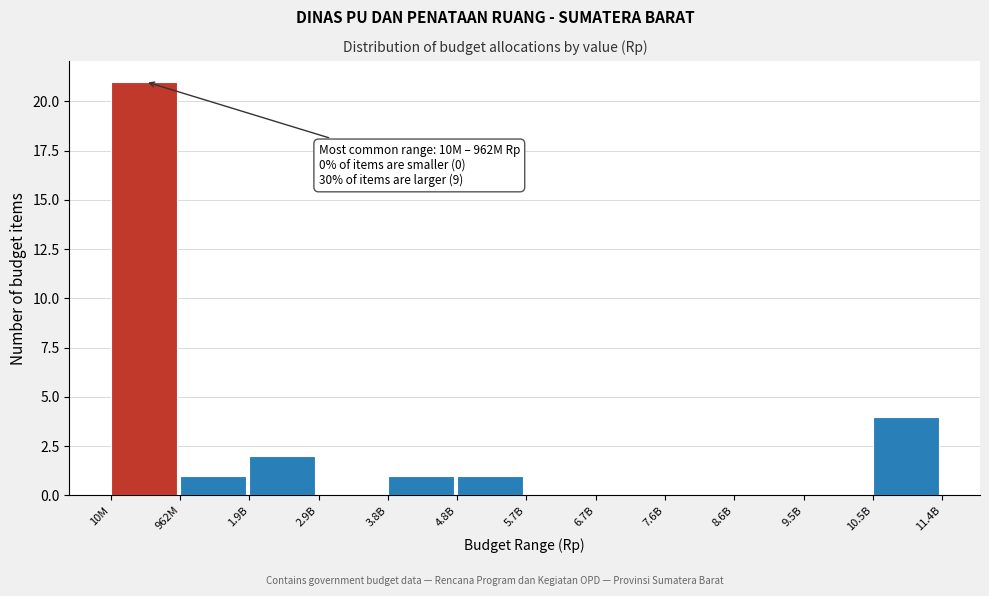

Reading left to right, transcribe all the data shown in this chart.

10M=21	962M=1	1.9B=2	2.9B=0	3.8B=1	4.8B=1	5.7B=0	6.7B=0	7.6B=0	8.6B=0	9.5B=0	10.5B=4